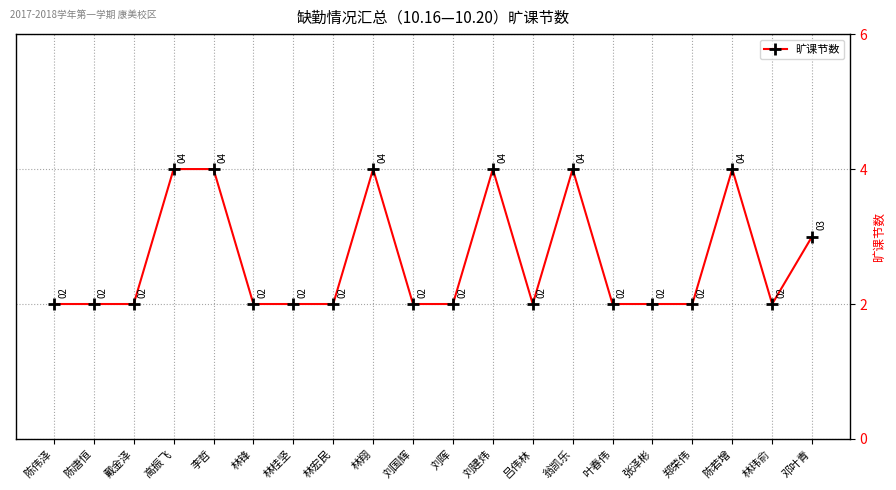

Is it true that the value at 林宏民 is 4?

False